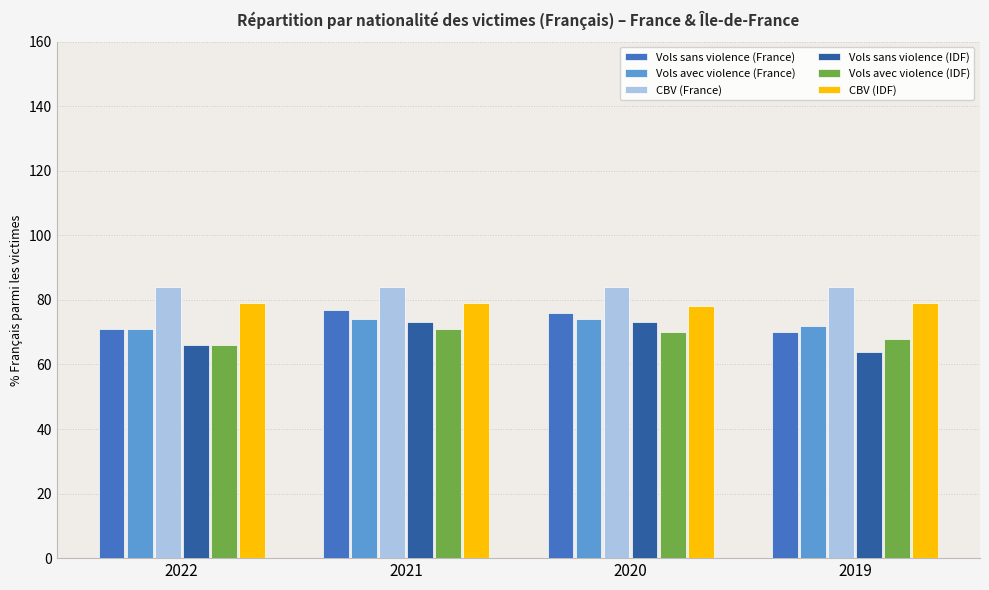

Rank the series at 2019 from highest to lowest value.

CBV (France), CBV (IDF), Vols avec violence (France), Vols sans violence (France), Vols avec violence (IDF), Vols sans violence (IDF)